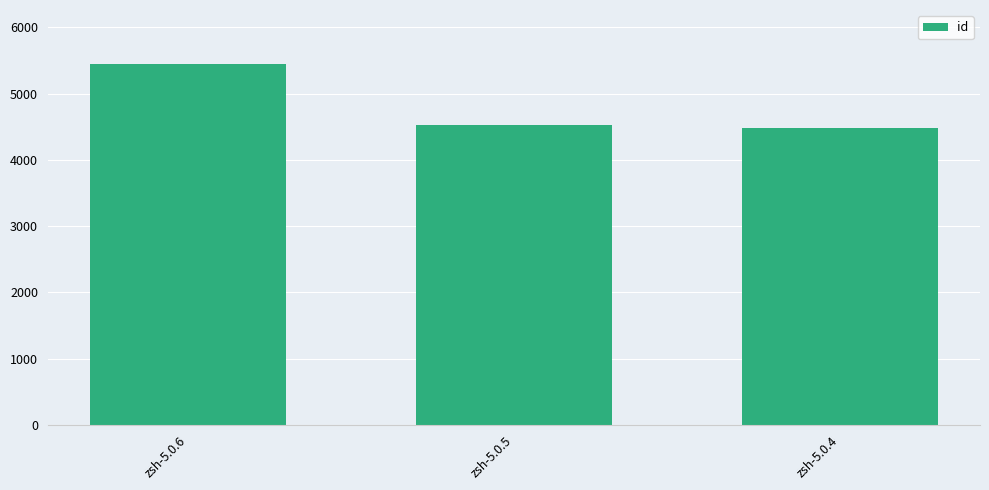

What is the sum of all values?

14454